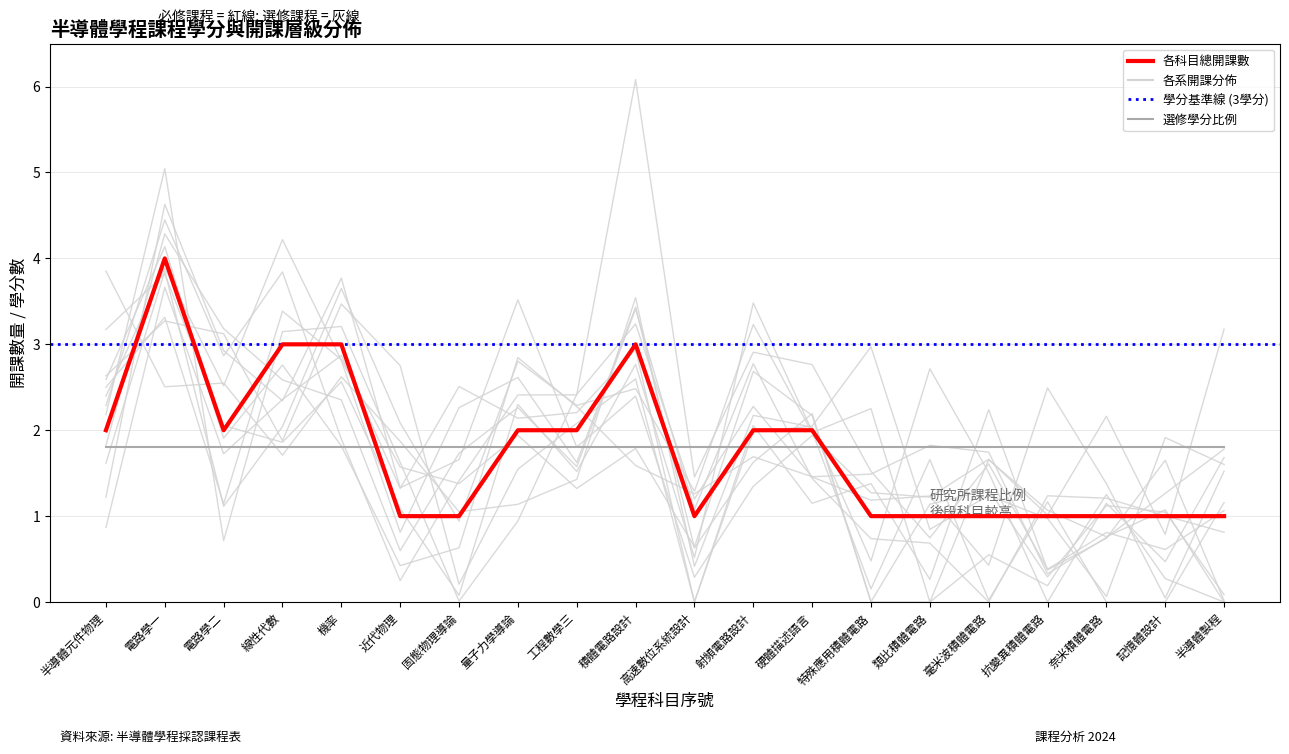

Which label corresponds to the smallest value in the chart?

特殊應用積體電路